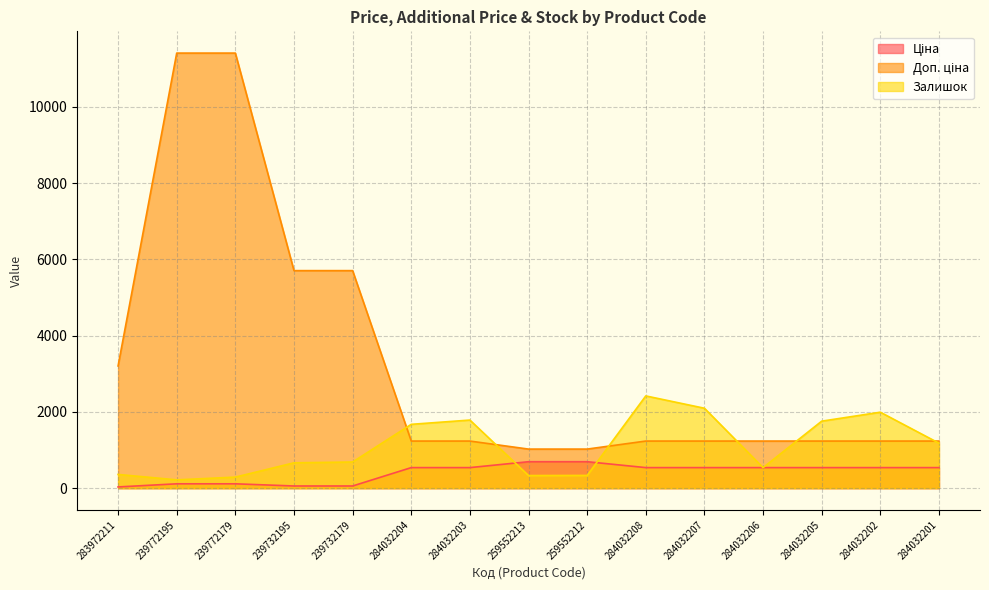

Rank the series by their average value, from lowest to highest.

Ціна, Залишок, Доп. ціна